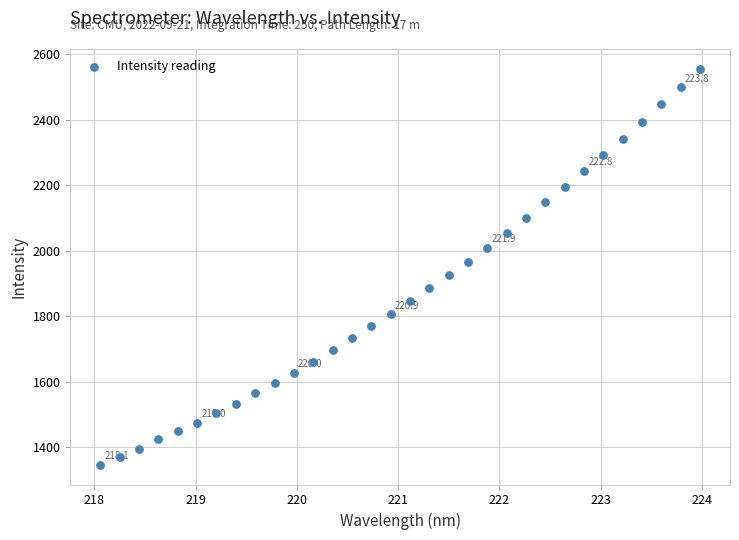

What is the range of X values (max minus min)?

5.9